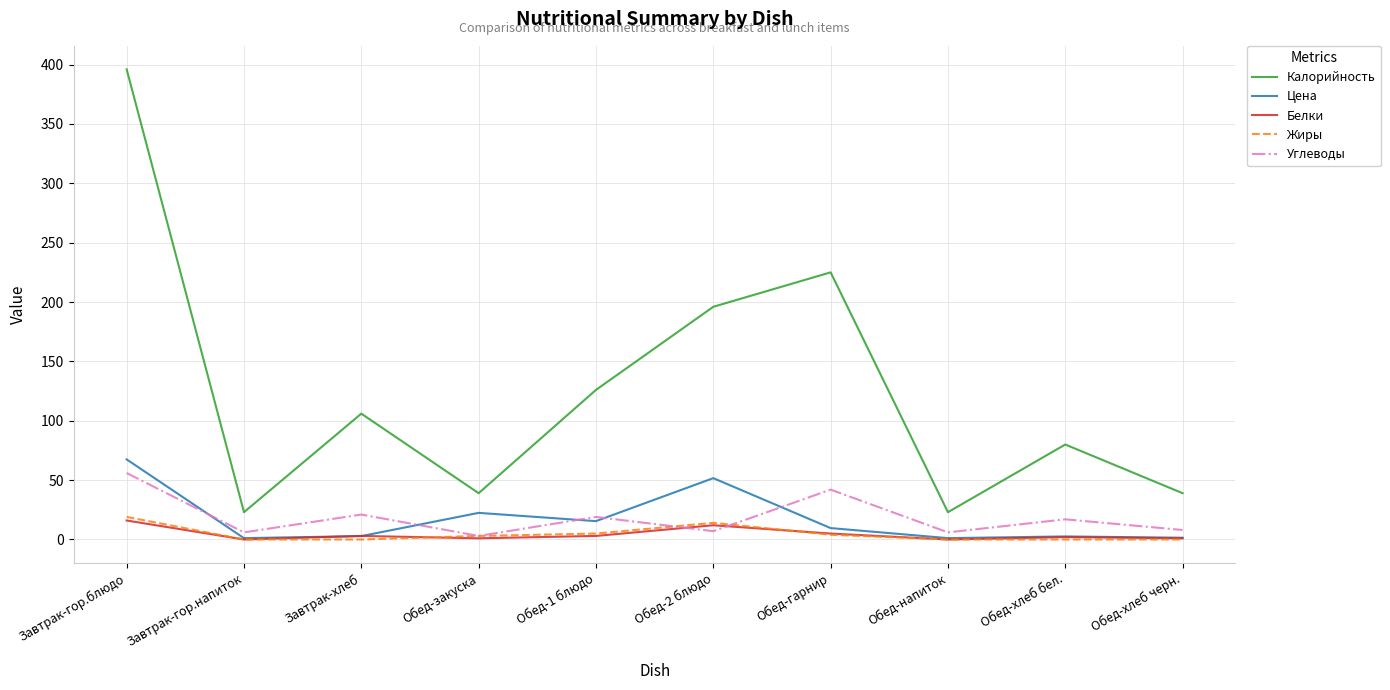

How many interior local valleys does the Калорийность series have?

3